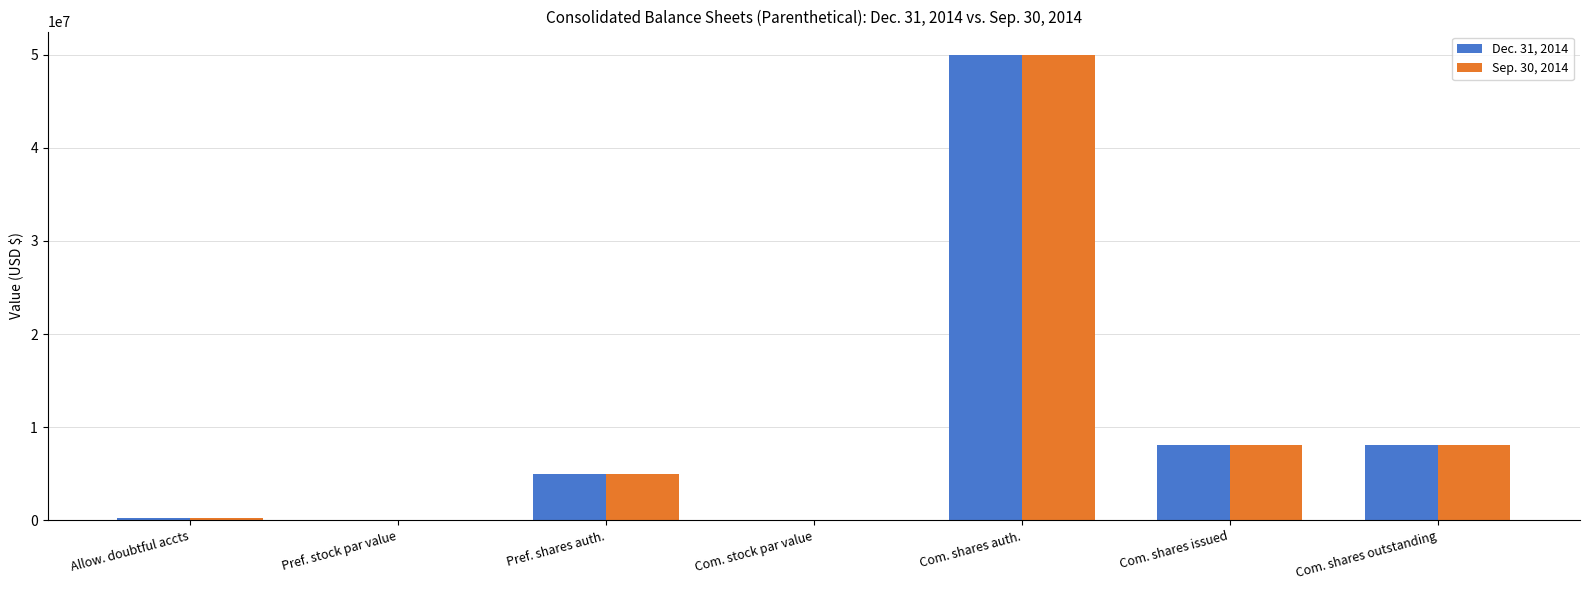

Is the value of Sep. 30, 2014 at Com. shares issued greater than the value of Dec. 31, 2014 at Allow. doubtful accts?

Yes